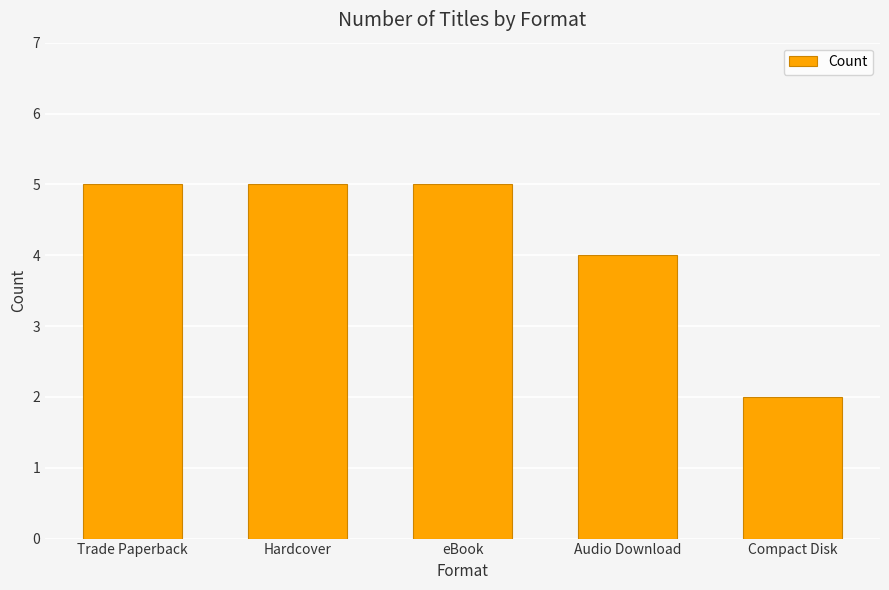

Between Trade Paperback and Compact Disk, which is larger?

Trade Paperback